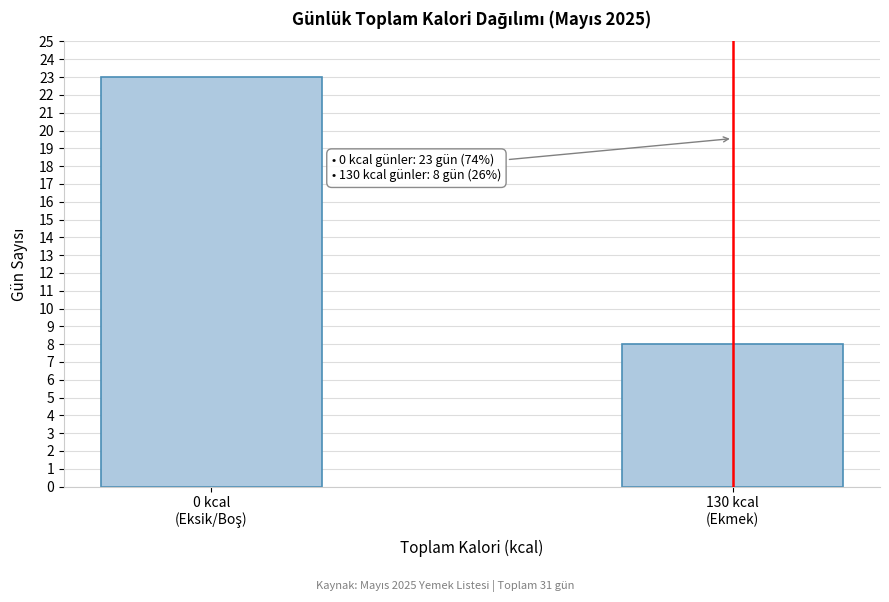

Reading left to right, what are all the values shown in this chart?

23	8